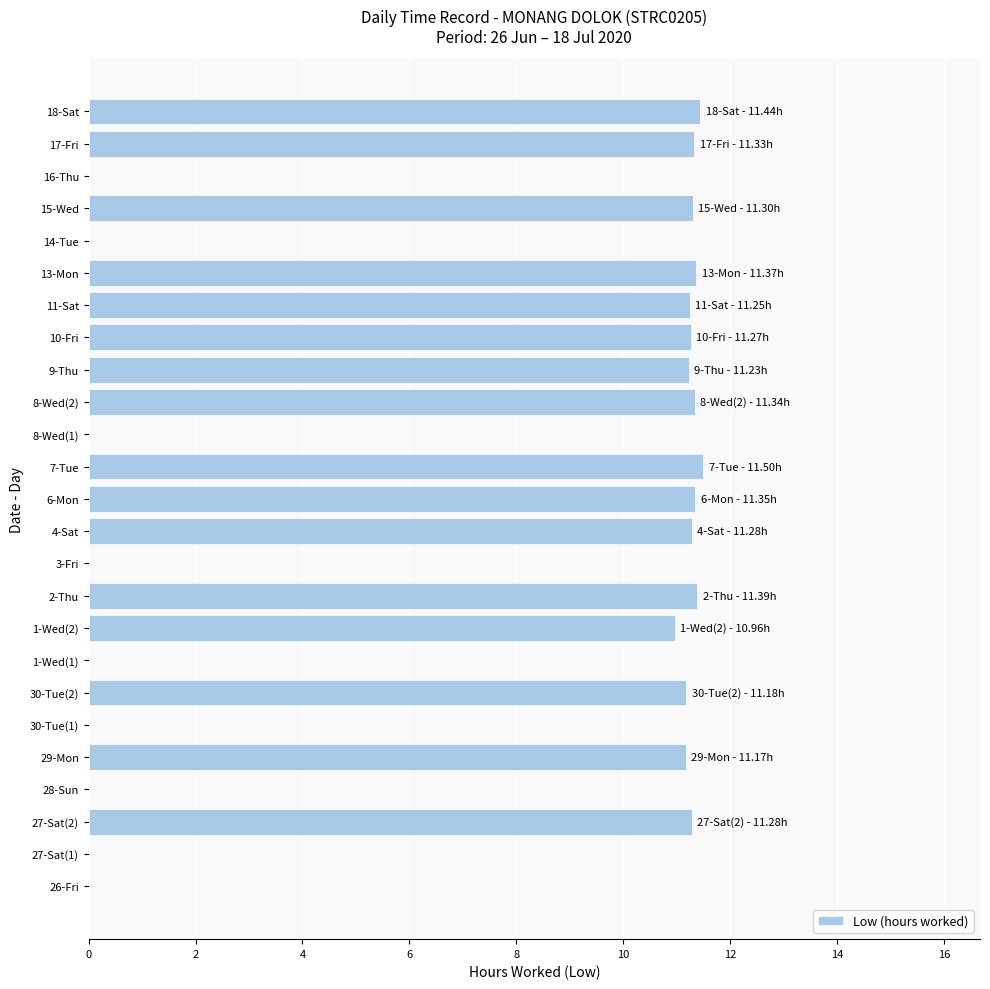

What is the maximum value shown in the chart?

11.5